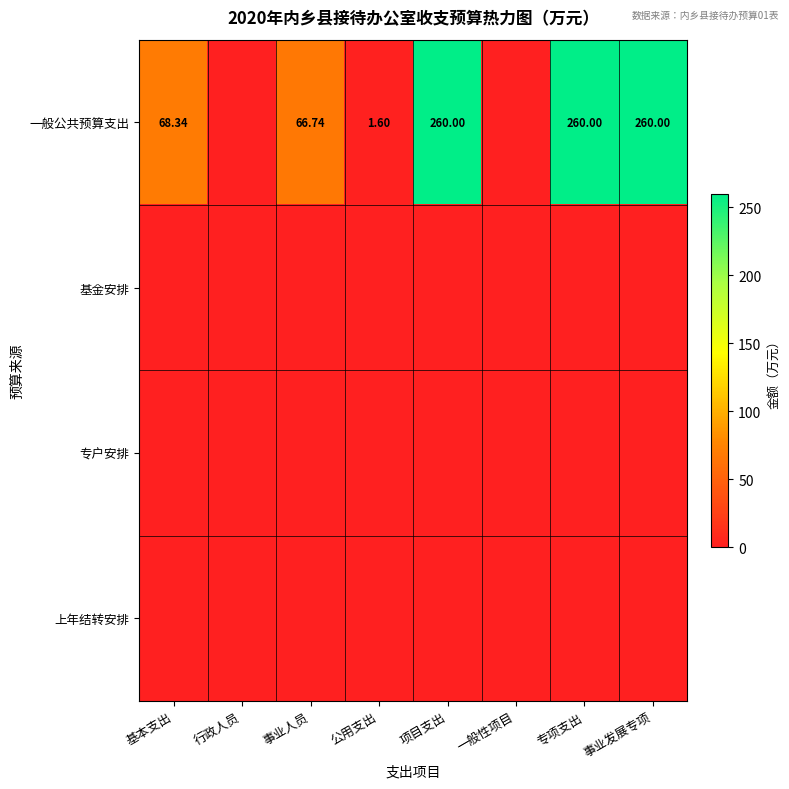

What is the sum of all 一般公共预算支出 values?

916.7